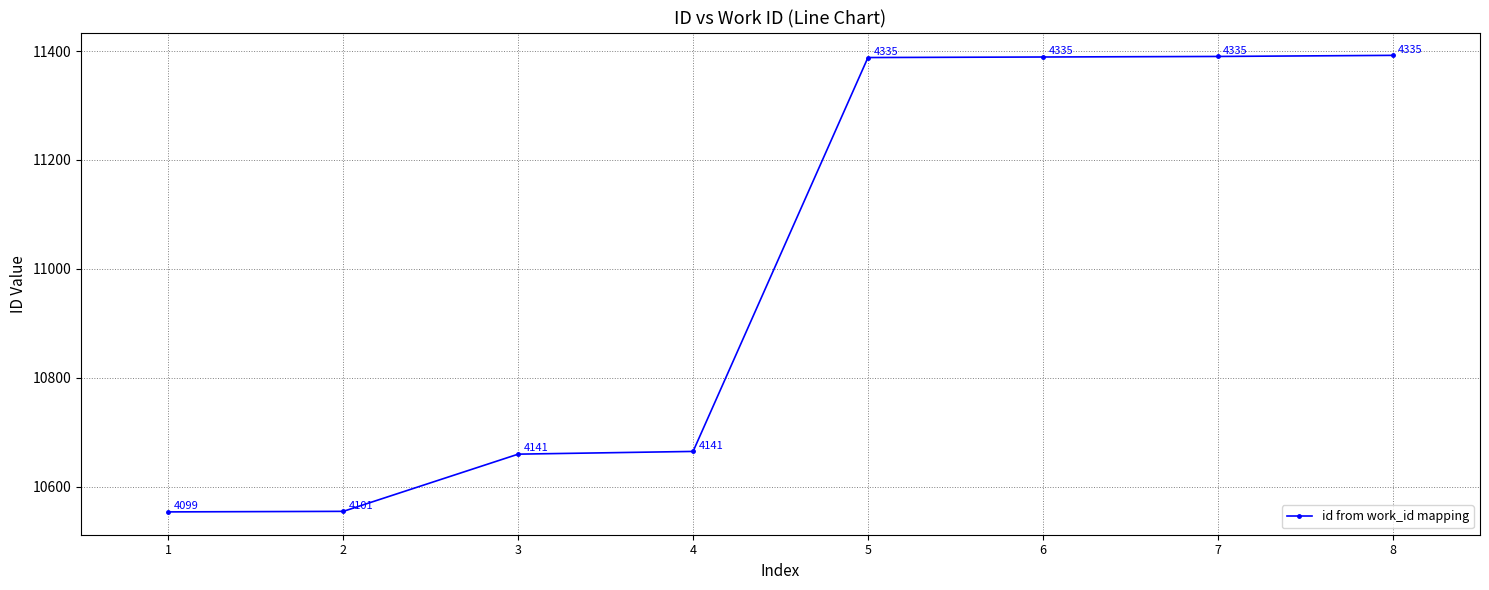

How many distinct data groups are displayed?

1